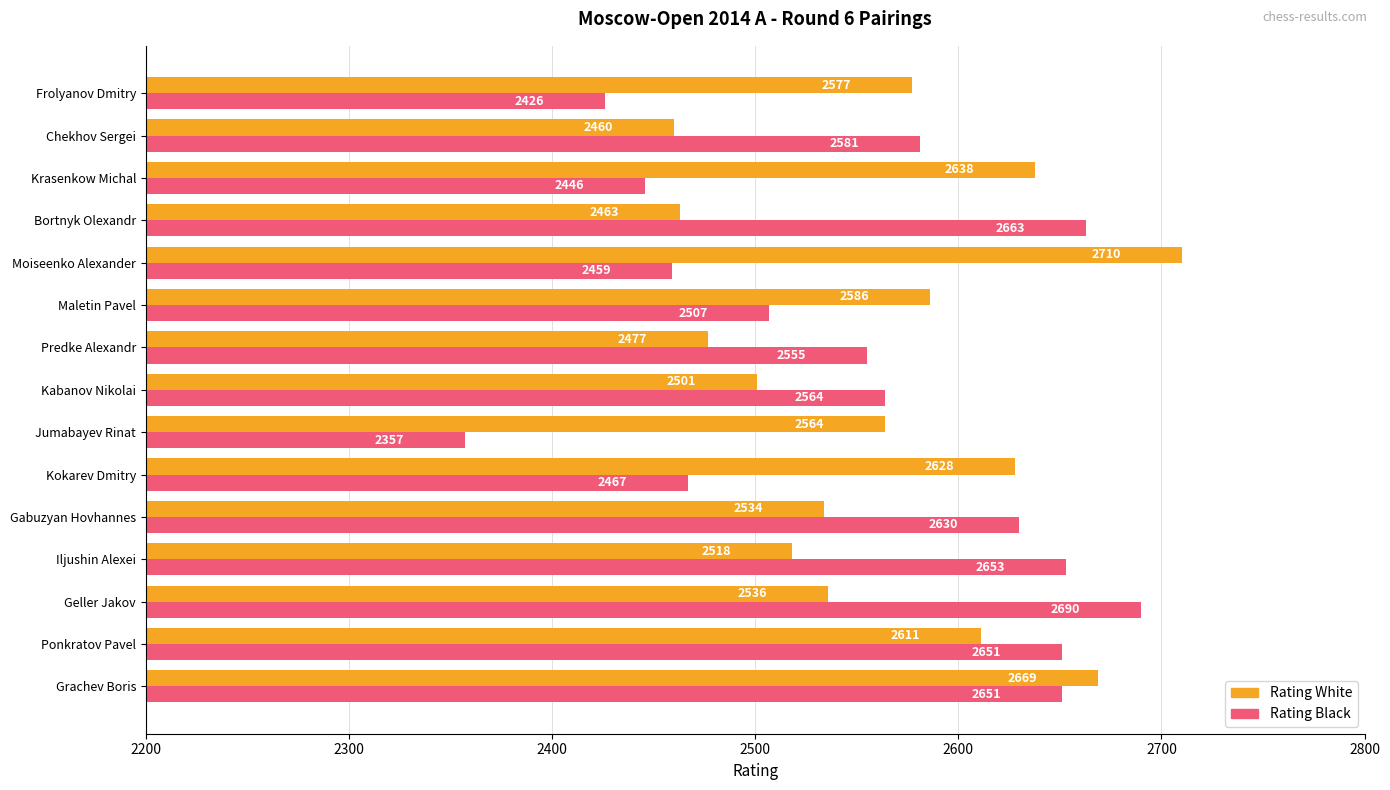

What is the difference between the highest and lowest values at Bortnyk Olexandr?

200